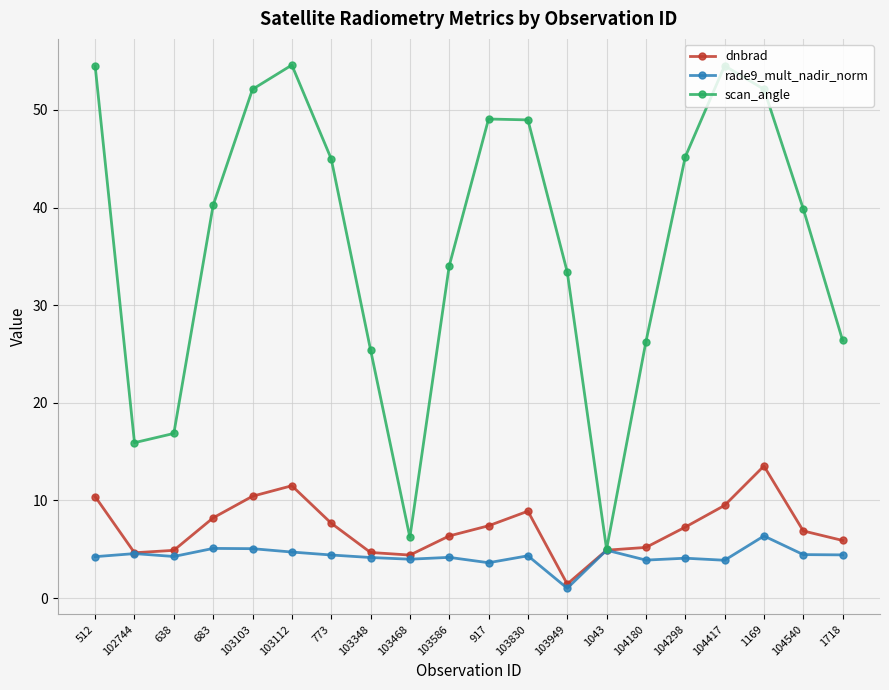

How many interior local peaks does the scan_angle series have?

3